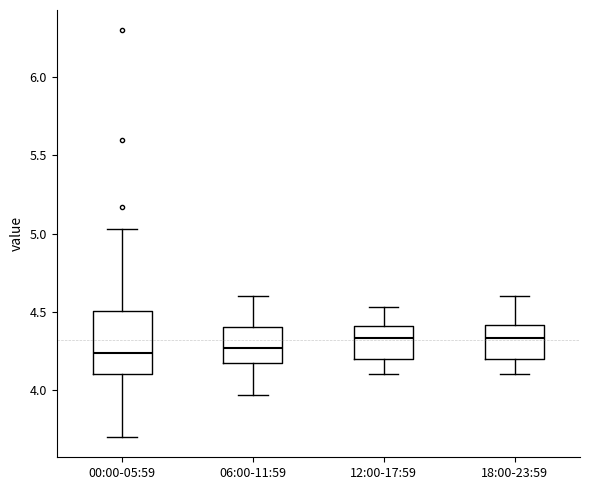

Comparing the boxes themselves (not the whiskers), which one is the tallest?

00:00-05:59